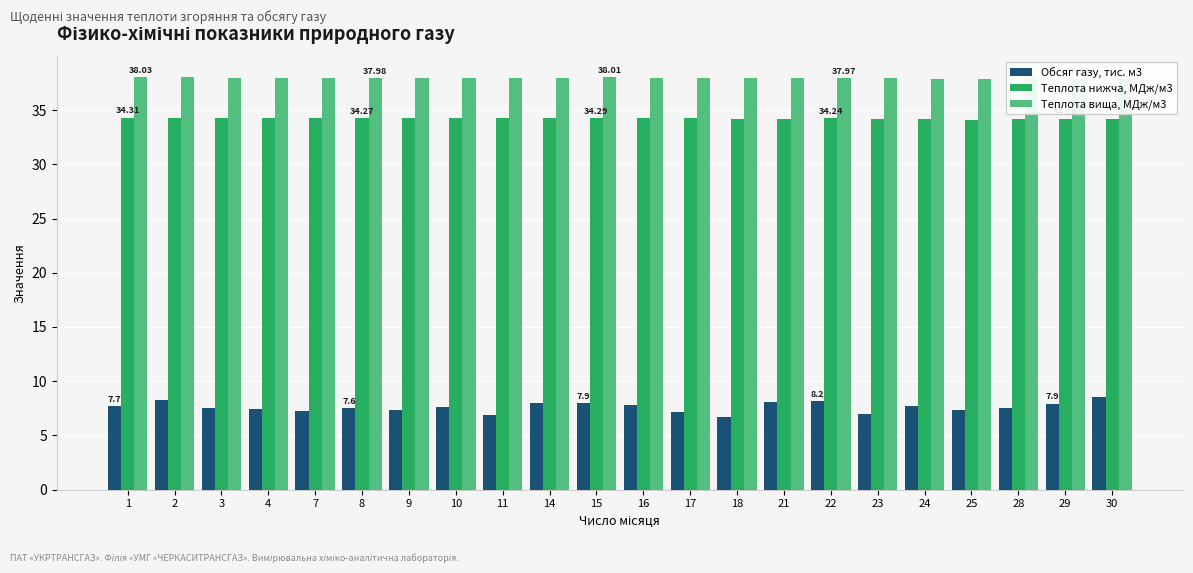

The Теплота вища, МДж/м3 series shows 60.5 at 25. True or false?

False